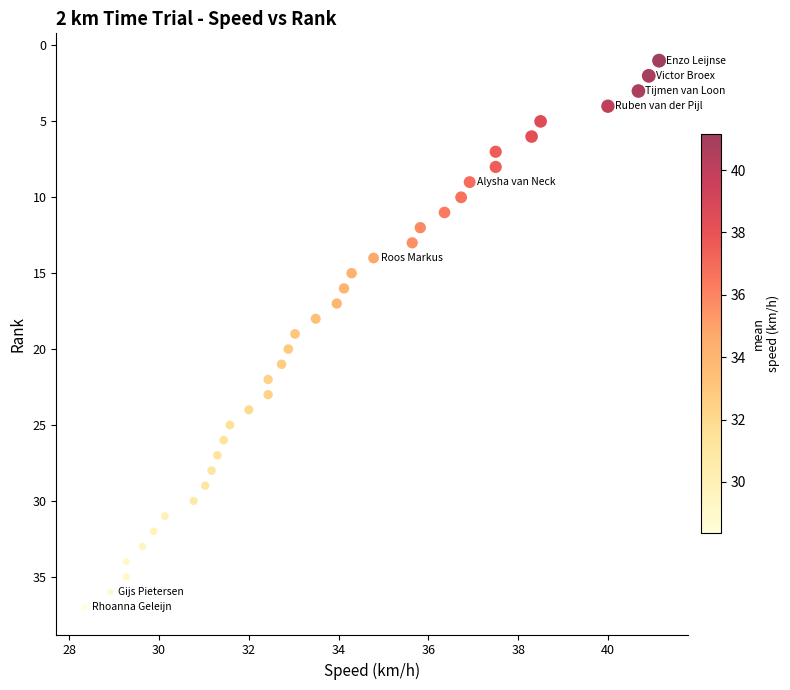

How many points are shown in the scatter plot?

37